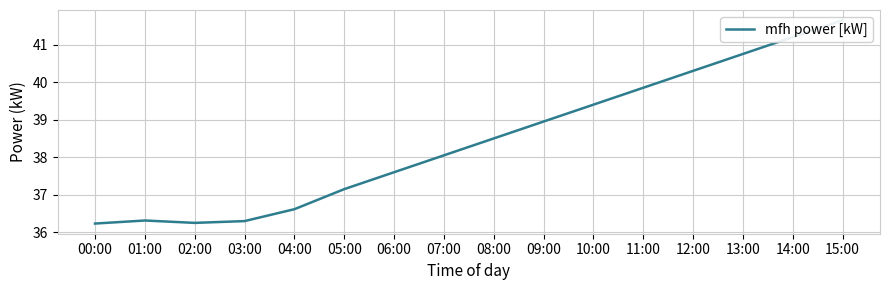

Rank the categories by value from highest to lowest.

15:00, 14:00, 13:00, 12:00, 11:00, 10:00, 09:00, 08:00, 07:00, 06:00, 05:00, 04:00, 01:00, 03:00, 02:00, 00:00